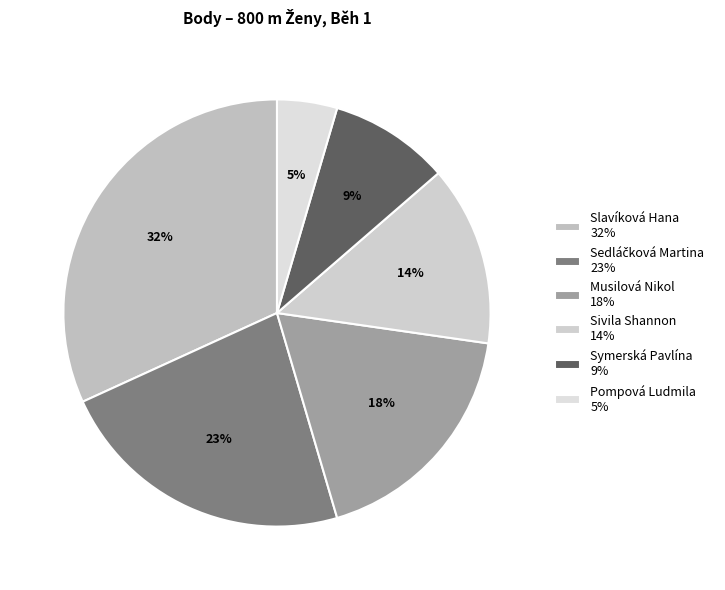

Count the number of slices in the pie.

6